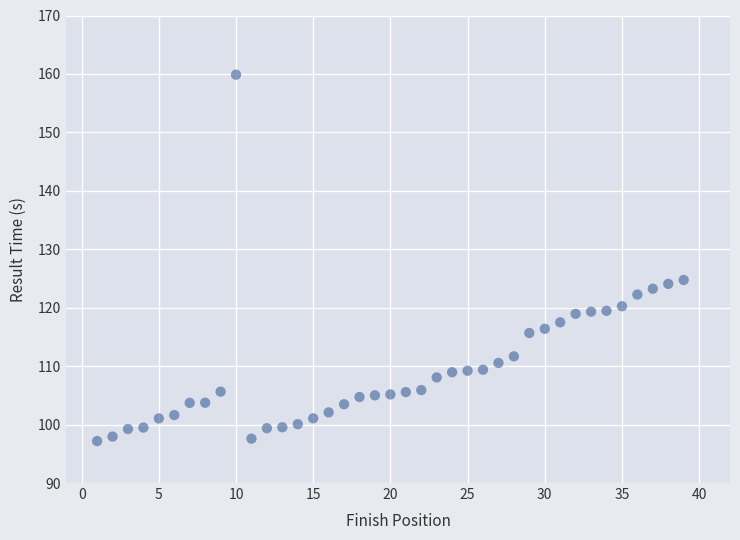

What is the range of X values (max minus min)?

38.0